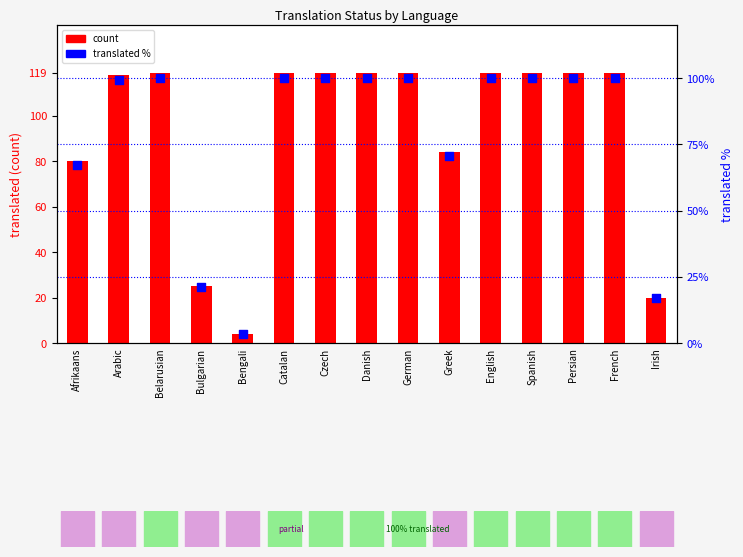

At which category is the sum across all series the highest?

Belarusian